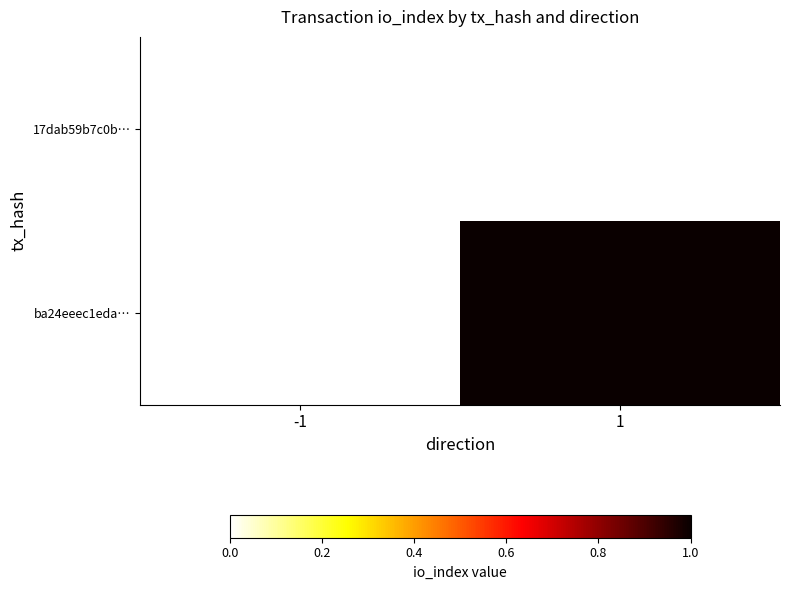

Which category has the highest value across all series?

1